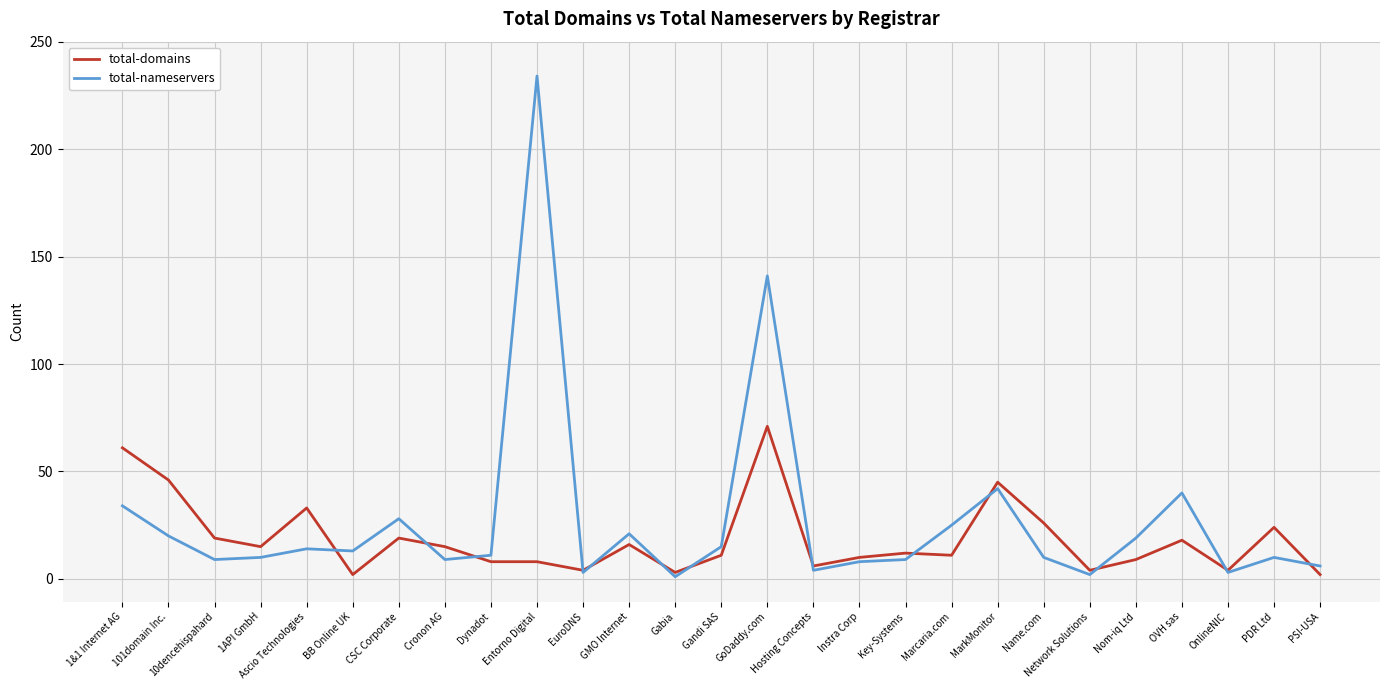

Which series has the widest spread of values?

total-nameservers